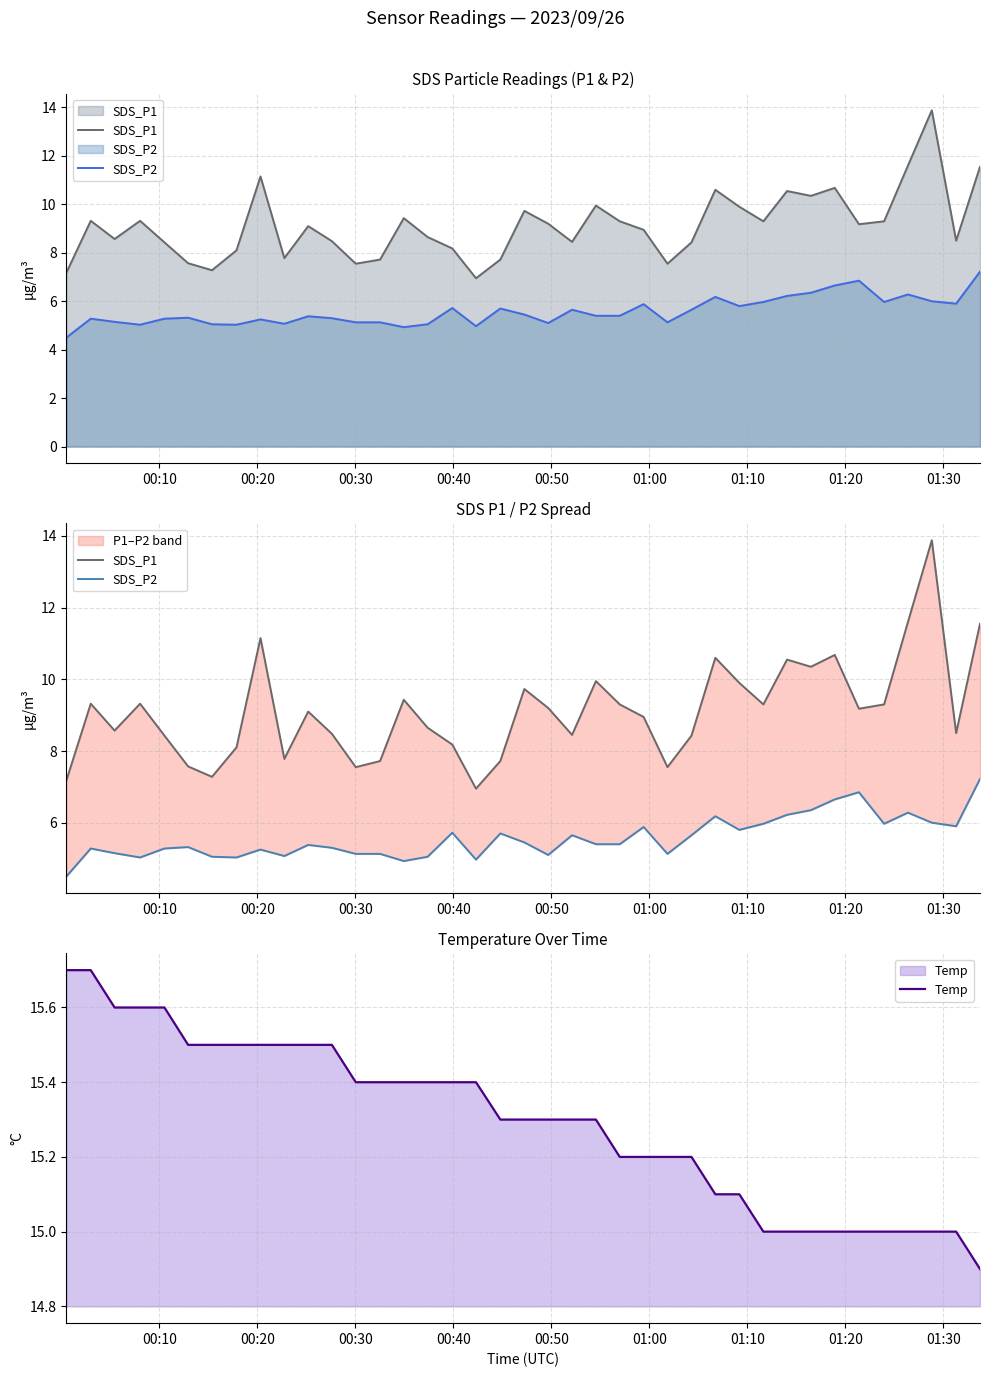

What is the difference between the second highest and minimum values in the SDS_P2 series?

2.3